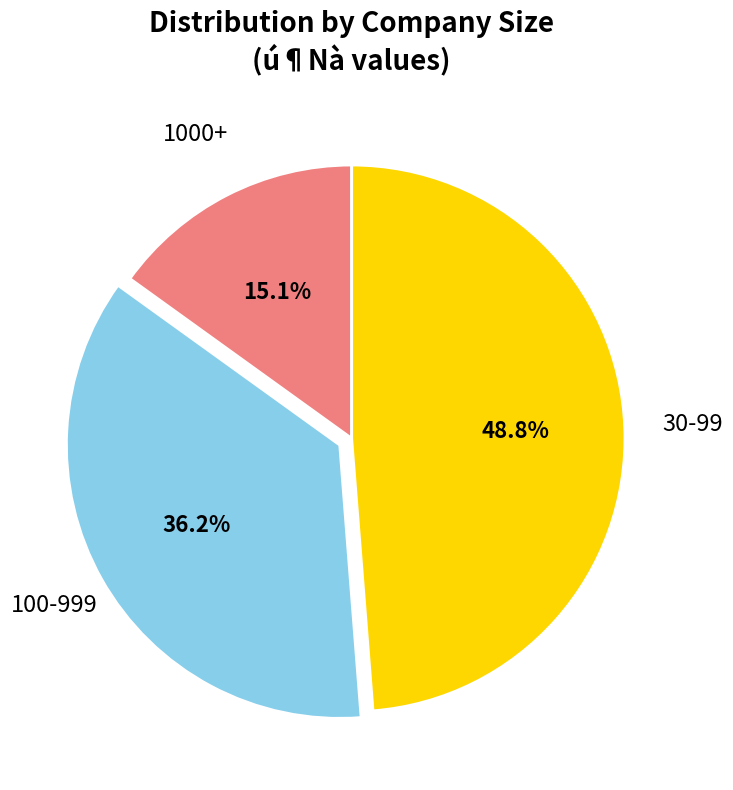

What portion of the pie excludes 100-999?

63.8%